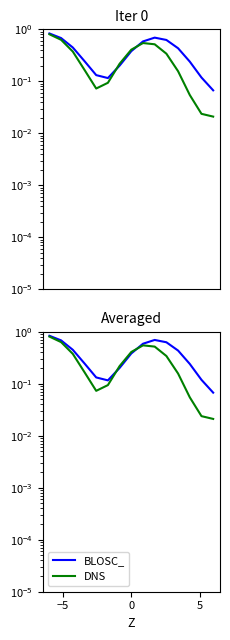

True or false: DNS has a value of 0.5 at 10.

False